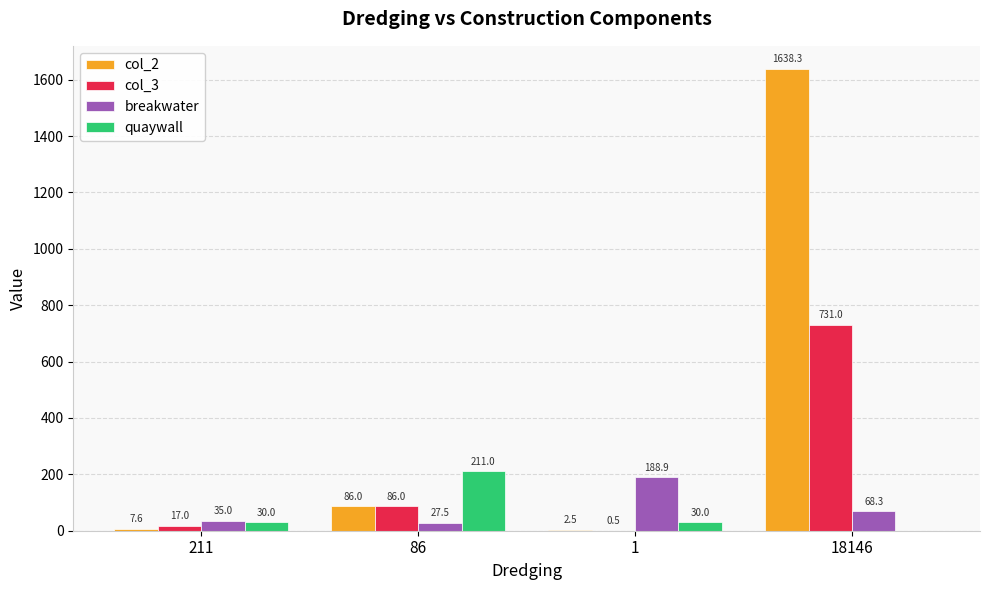

Reading left to right, transcribe all the data shown in this chart.

col_2: 7.6	86.0	2.5	1638.3
col_3: 17.0	86.0	0.5	731.0
breakwater: 35.0	27.5	188.9	68.3
quaywall: 30.0	211.0	30.0	0.0